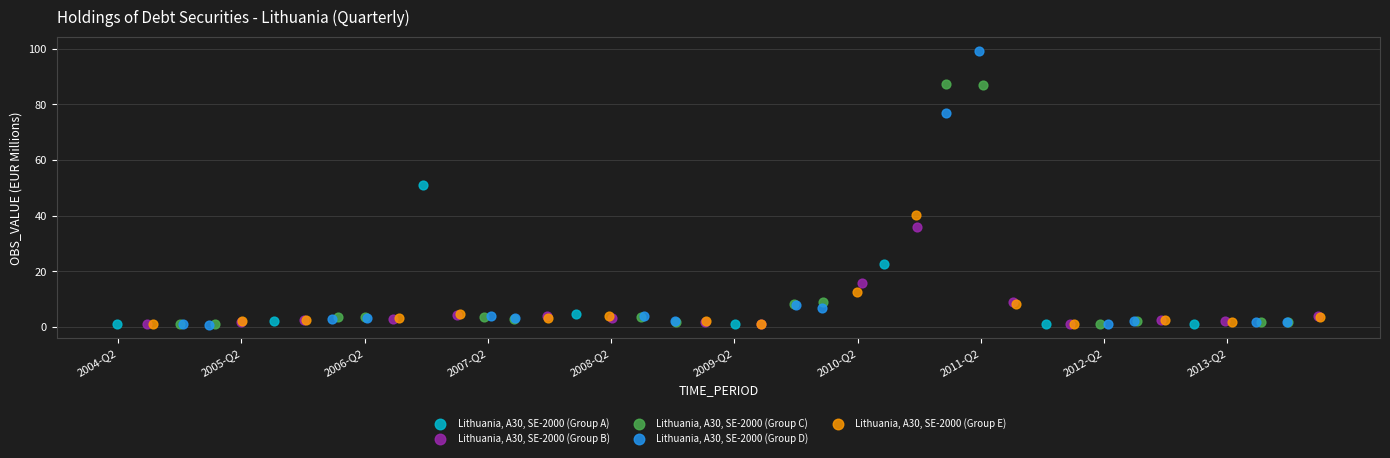

Which series contains the highest Y value?

Lithuania, A30, SE-2000 (Group D)